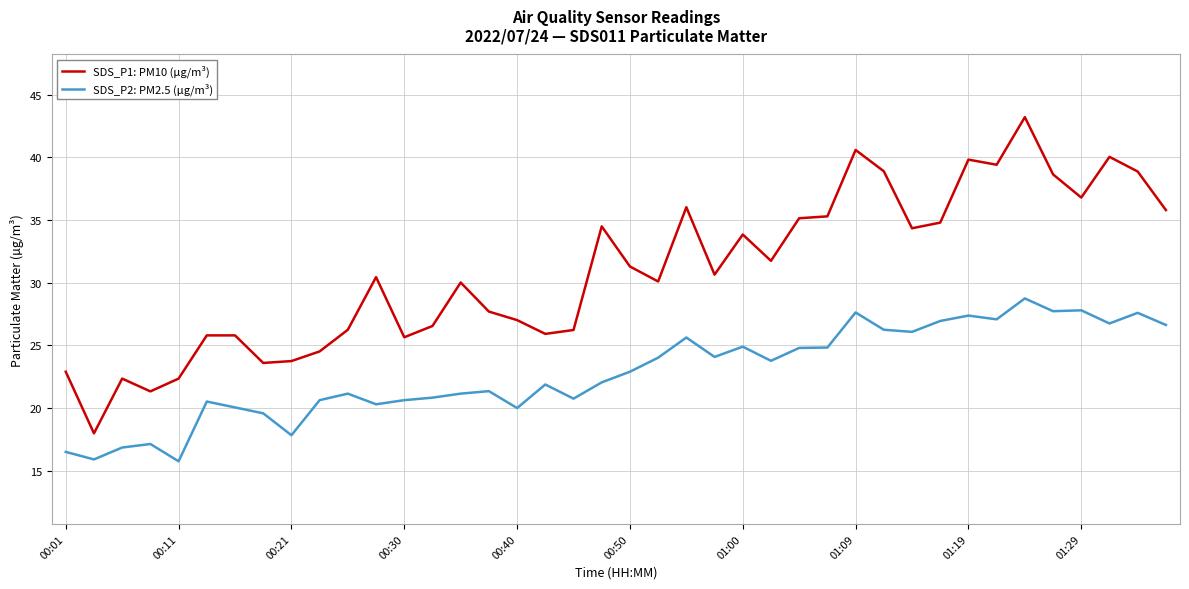

List the series in order of their overall mean, highest first.

SDS_P1: PM10 (µg/m³), SDS_P2: PM2.5 (µg/m³)